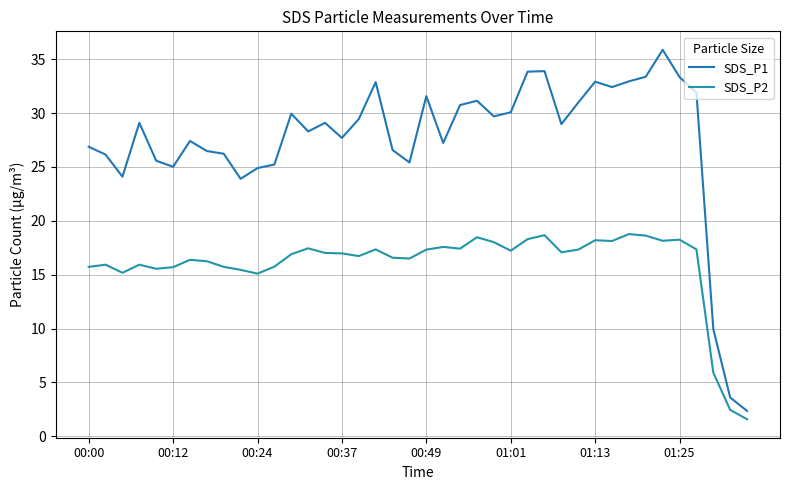

How many lines are shown in the chart?

2